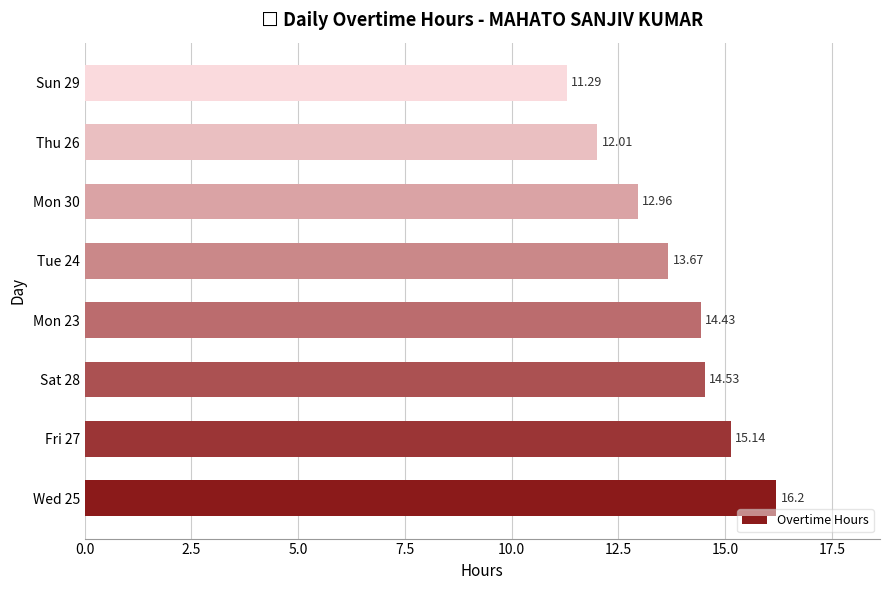

Which category has the lowest value across all series?

Sun 29